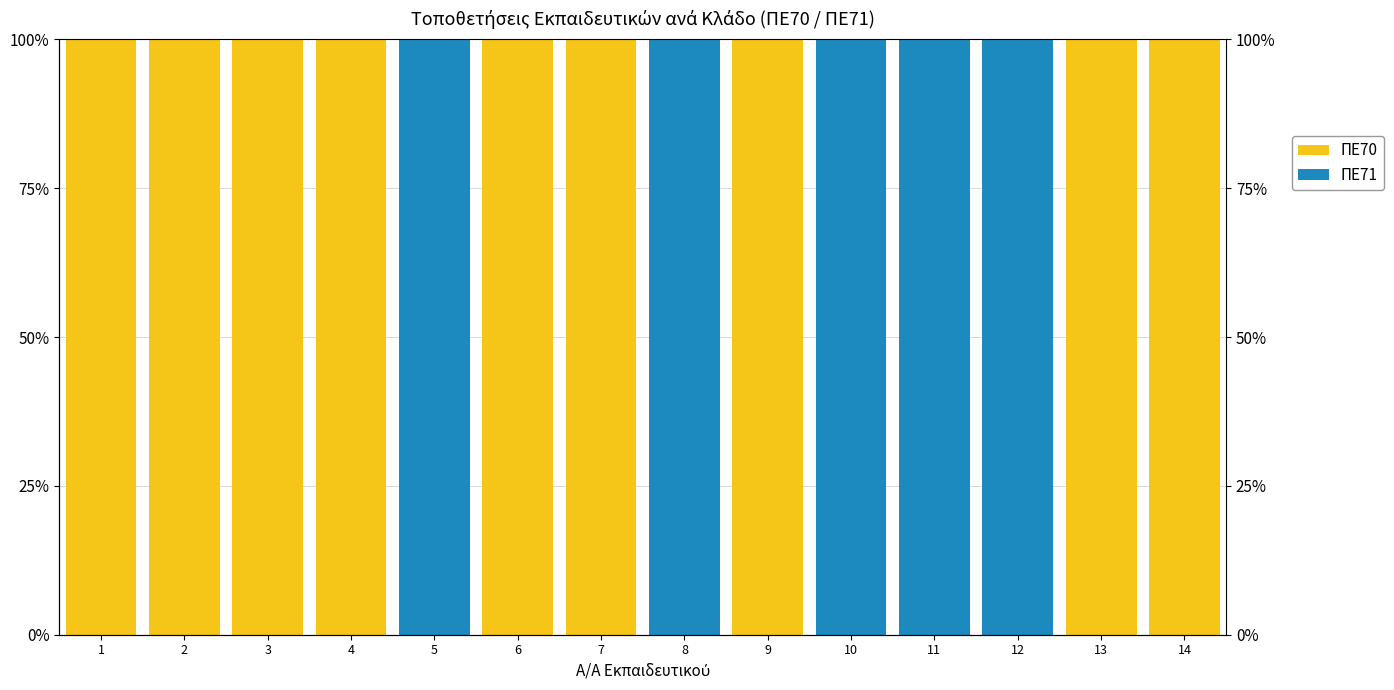

True or false: ΠΕ71 has a value of -1 at 2.

False